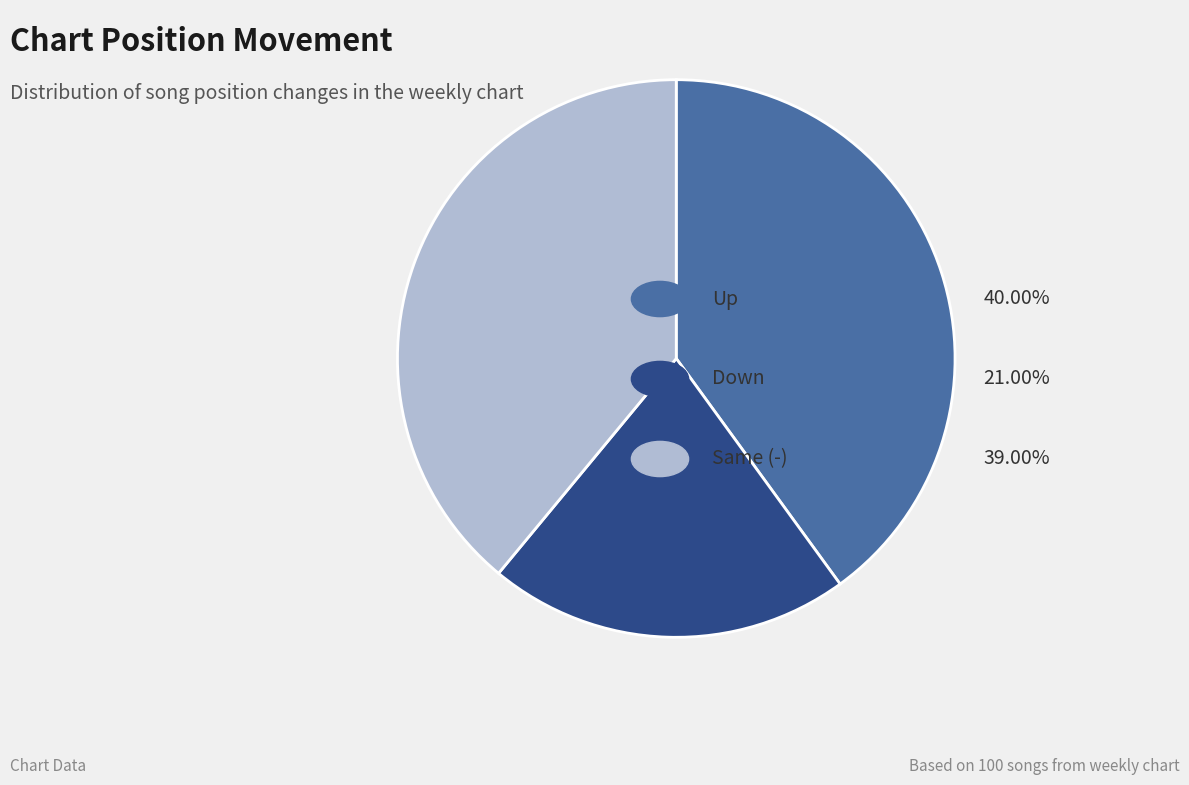

Is there any slice that represents more than half of the pie?

No